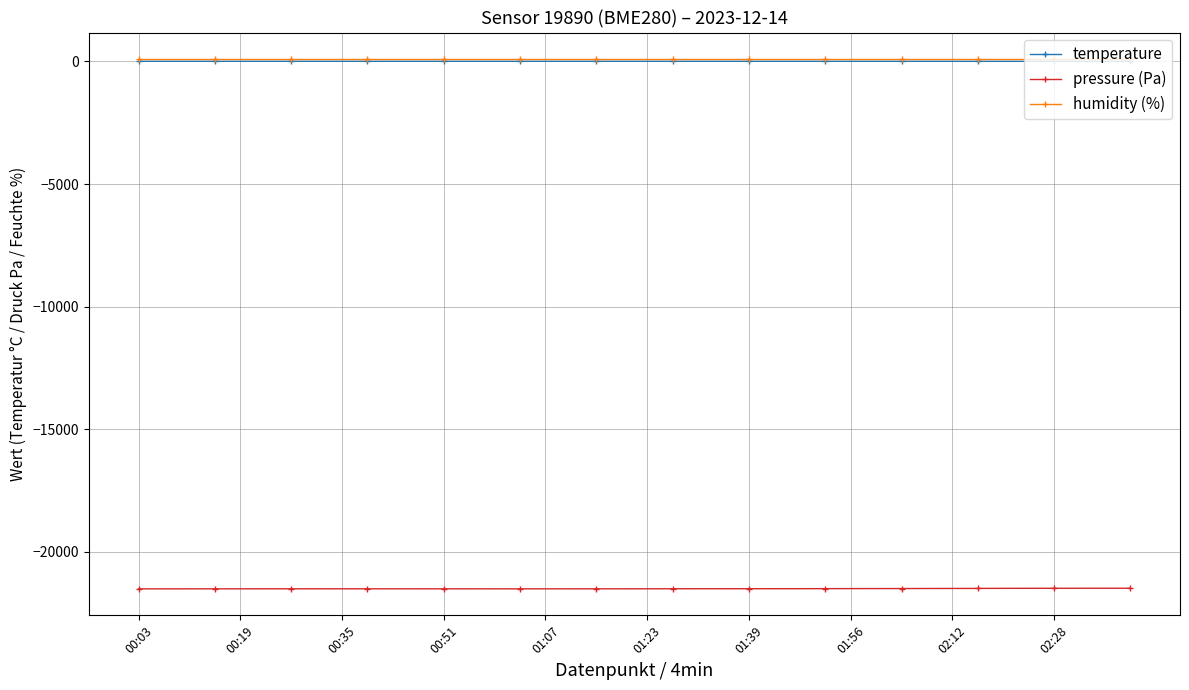

What is the maximum value shown in the chart?

100.0